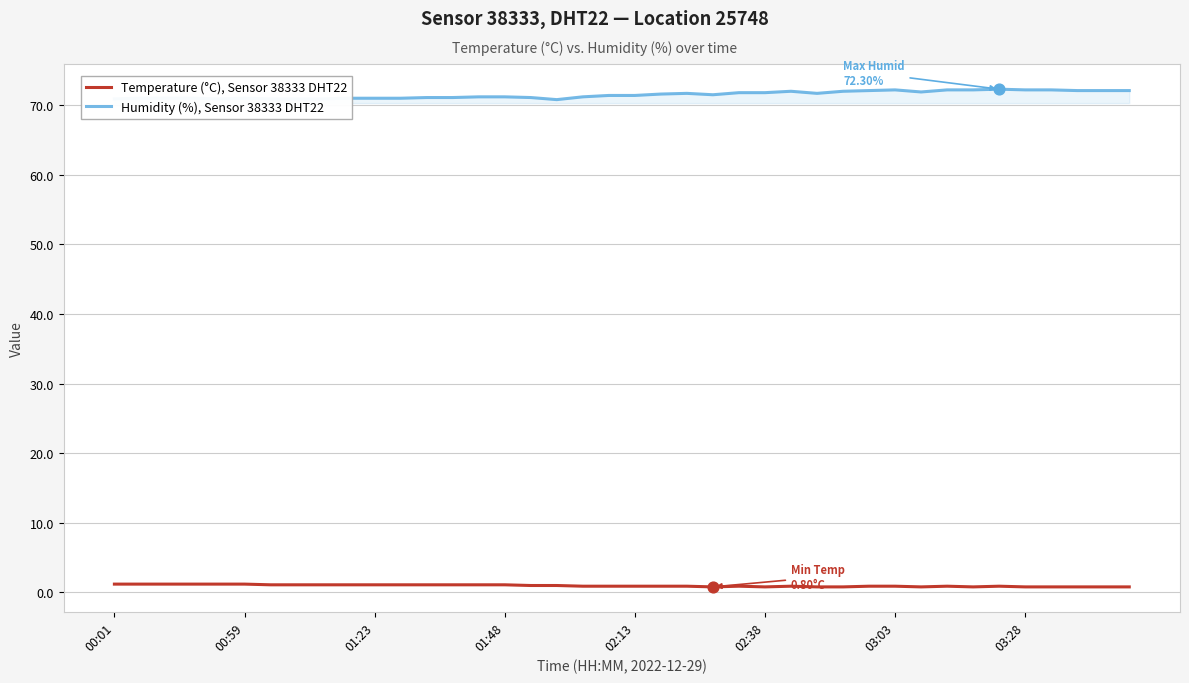

At how many categories does at least one series exceed 57?

40